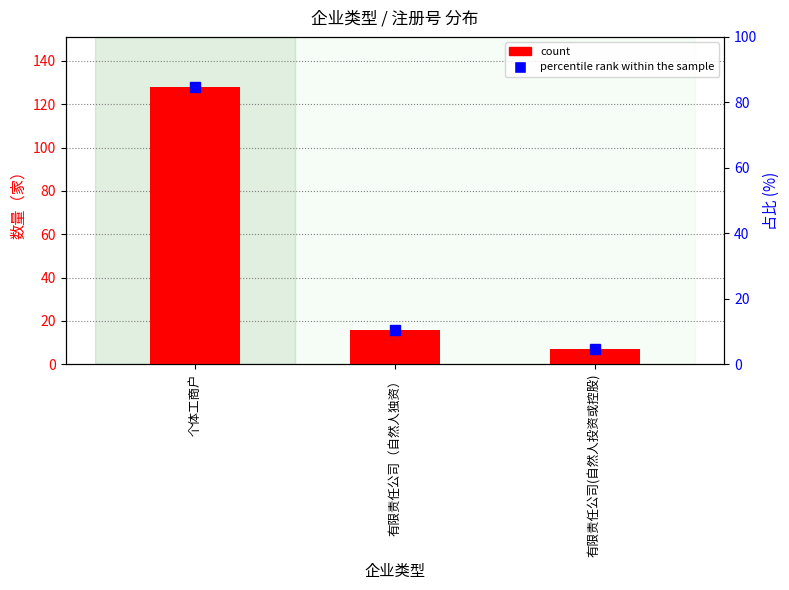

List the series in order of their peak value, lowest first.

percentile rank within the sample, count